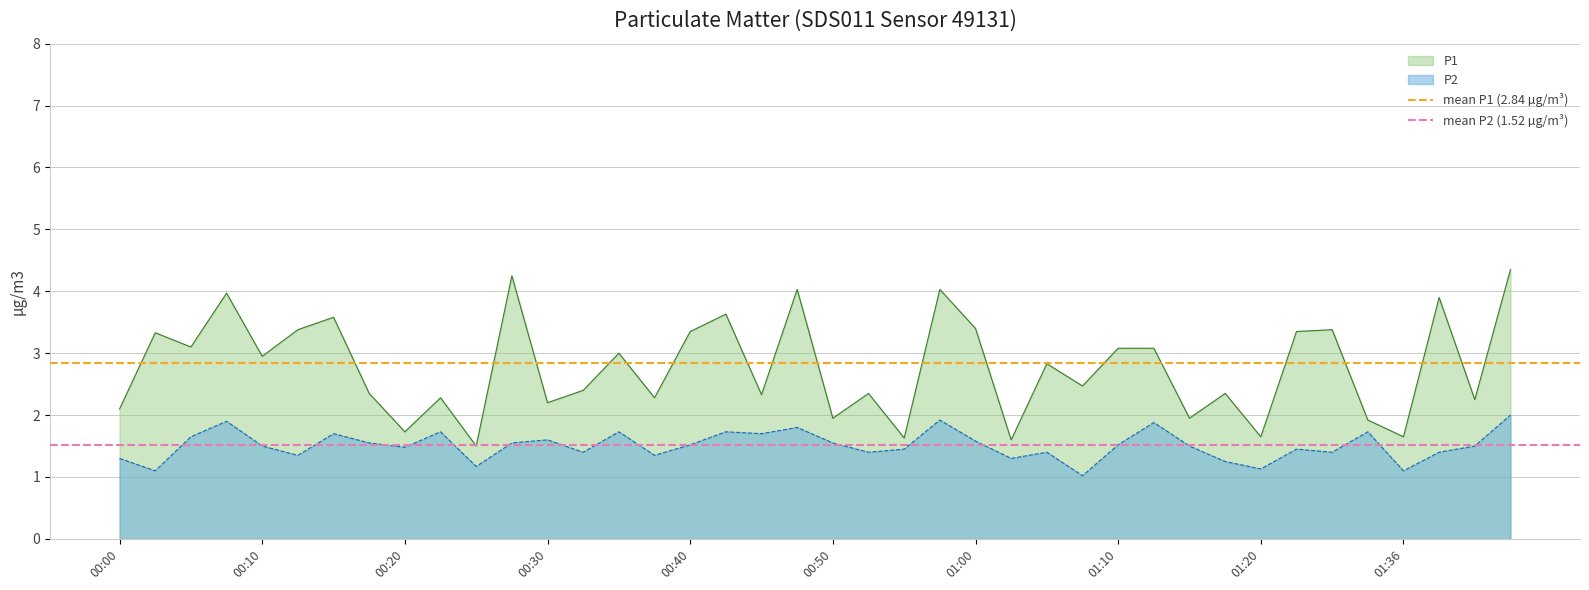

The P2 series shows 0.8 at 00:40. True or false?

False